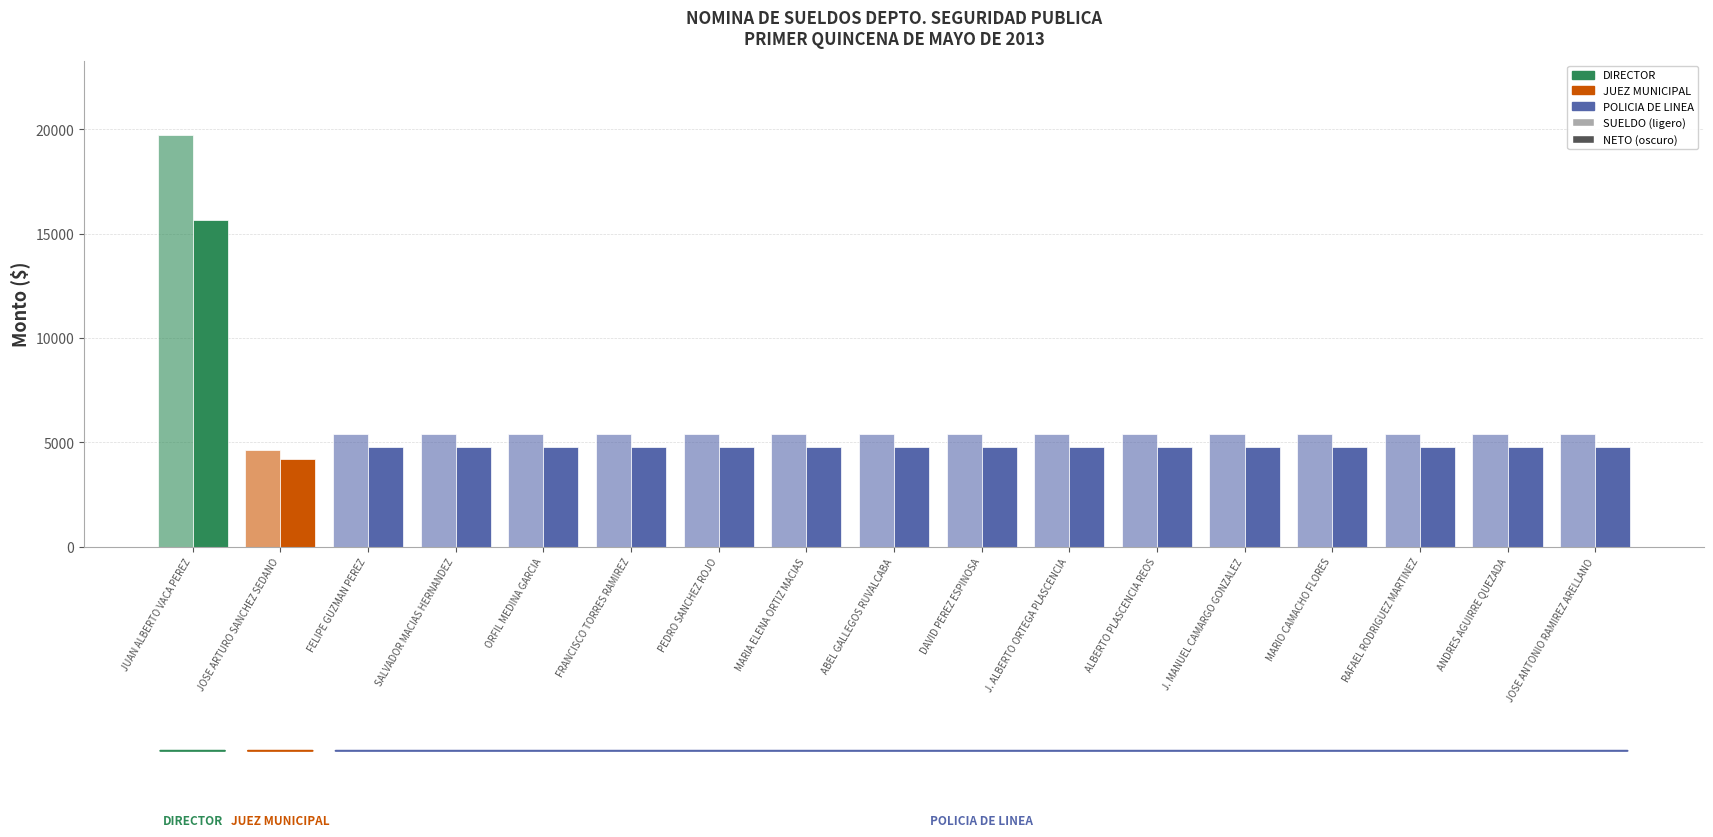

The value of NETO at ORFIL MEDINA GARCIA is 8595. True or false?

False